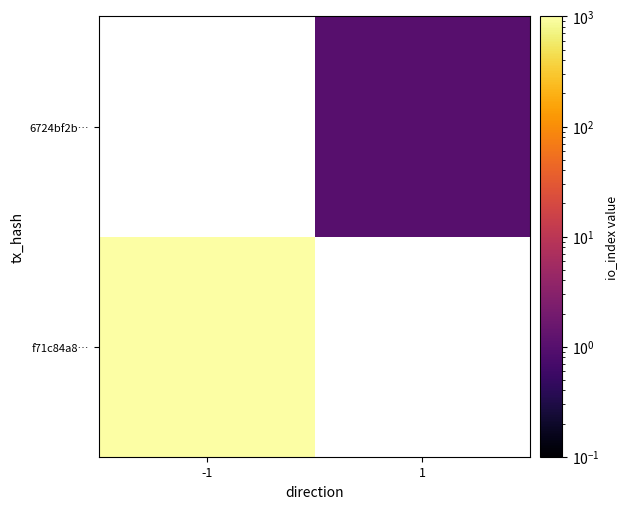

At which label does 6724bf2b… reach its peak?

-1